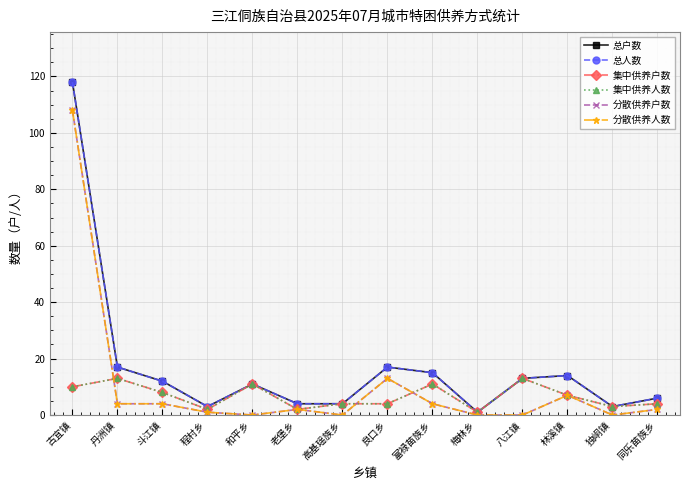

The 总人数 series shows 13 at 八江镇. True or false?

True